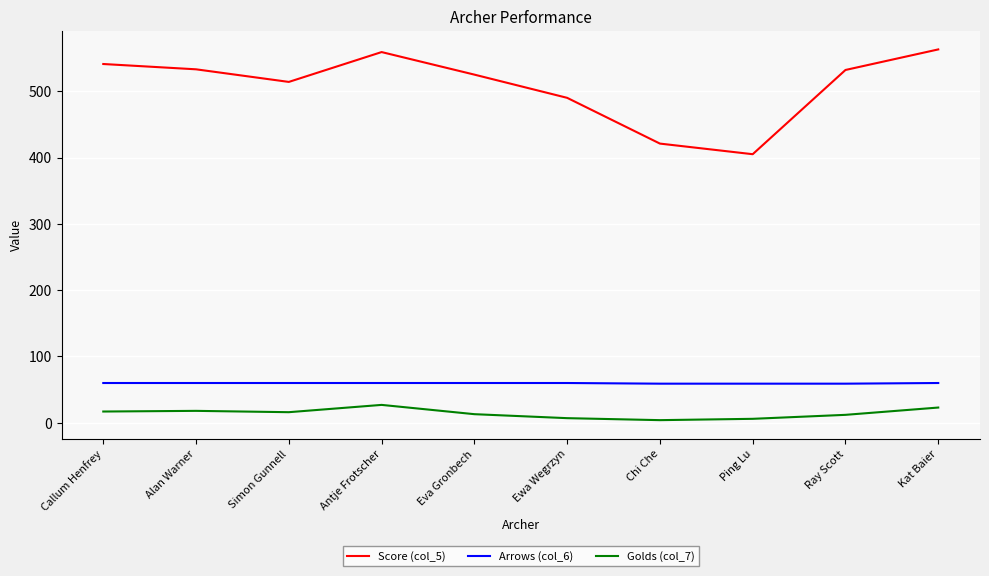

Which series has the widest spread of values?

Score (col_5)